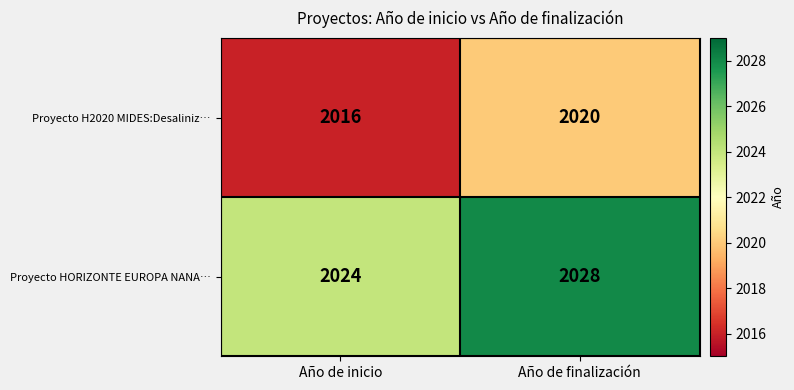

How many series are shown in this chart?

2